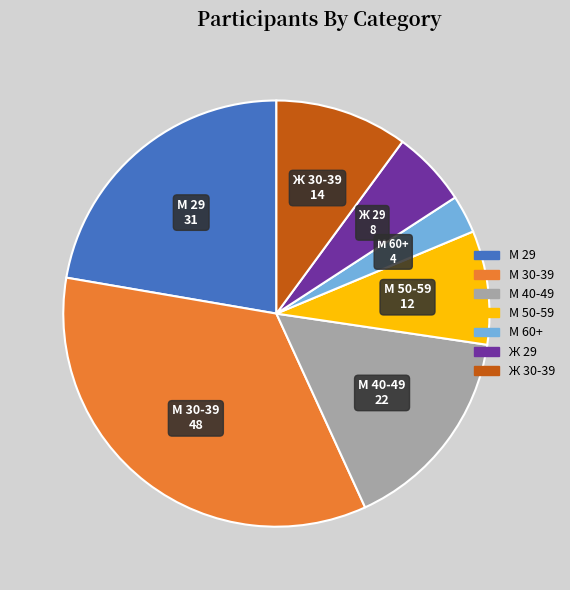

Which has a higher value, М 30-39 or Ж 30-39?

М 30-39